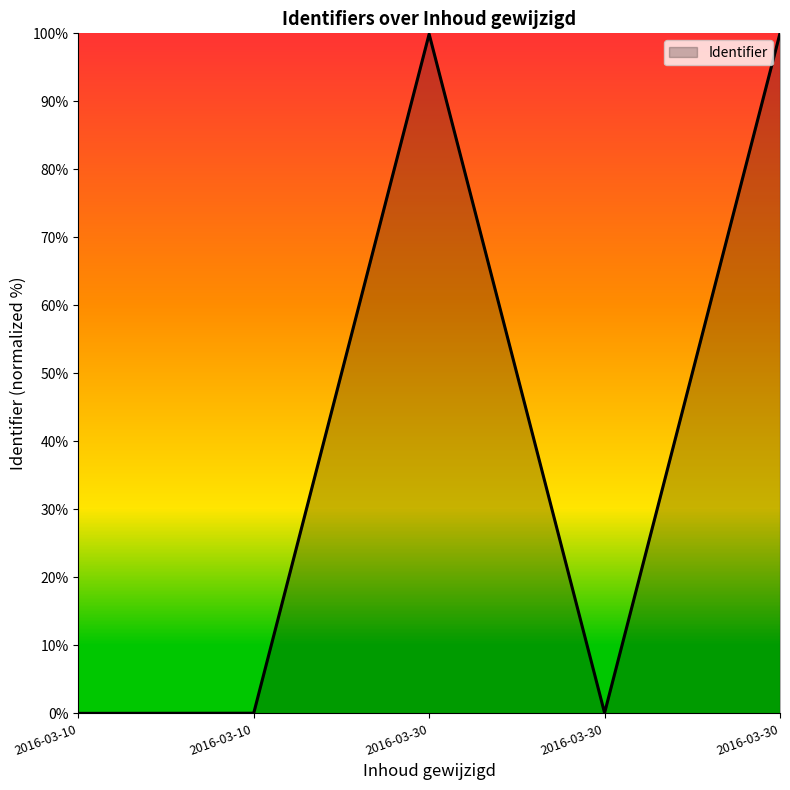

How many lines are shown in the chart?

1